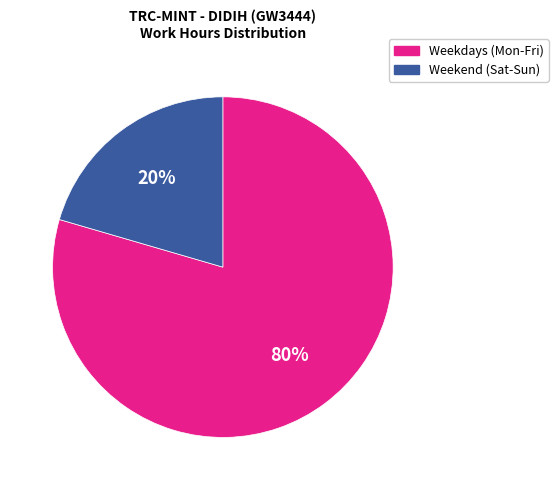

Between Weekend (Sat-Sun) and Weekdays (Mon-Fri), which is larger?

Weekdays (Mon-Fri)